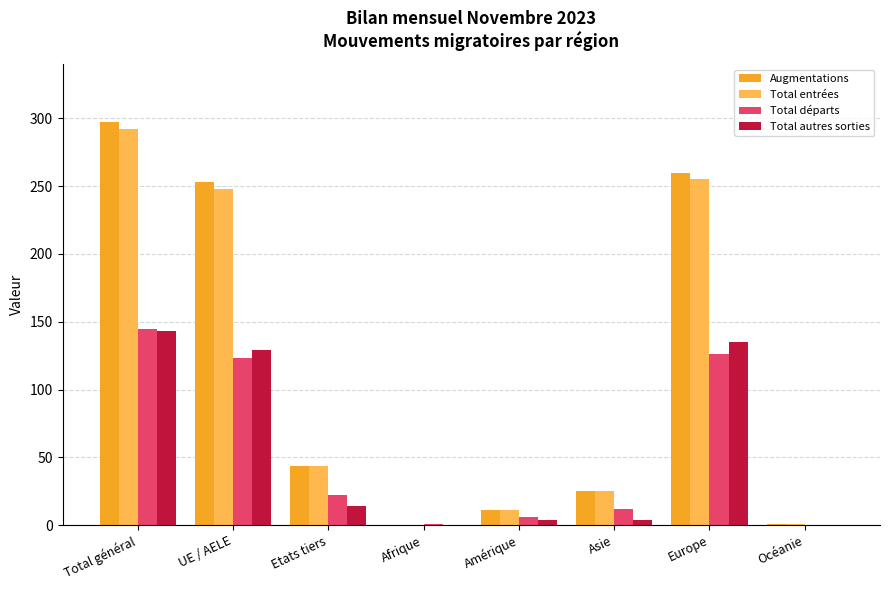

At which label does Total autres sorties reach its peak?

Total général